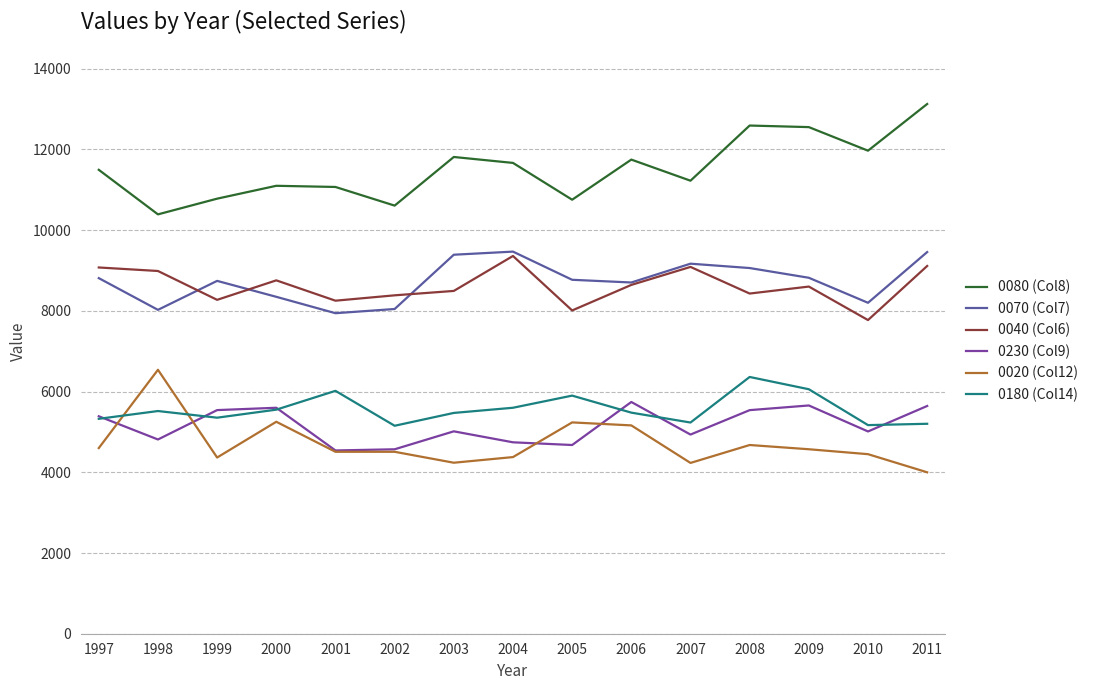

What is the sum of all 0180 (Col14) values?

83391